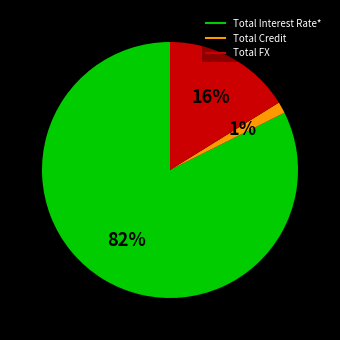

To the nearest percent, what percentage of the pie is Total FX?

16%